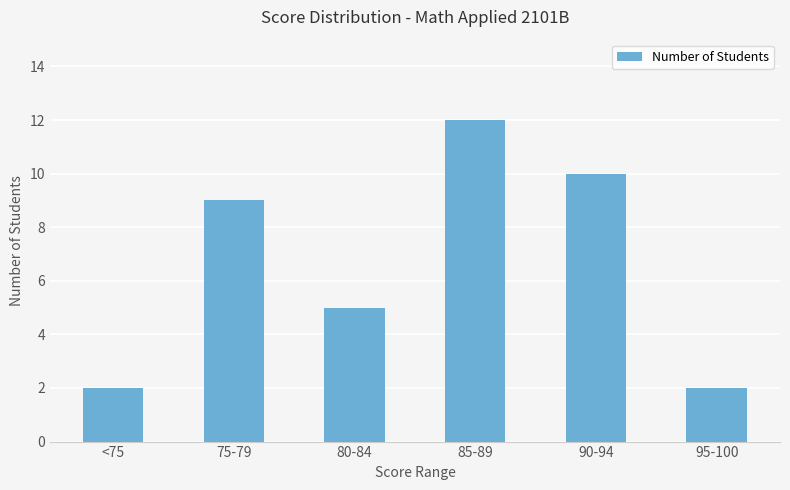

How many data points are less than 9?

3